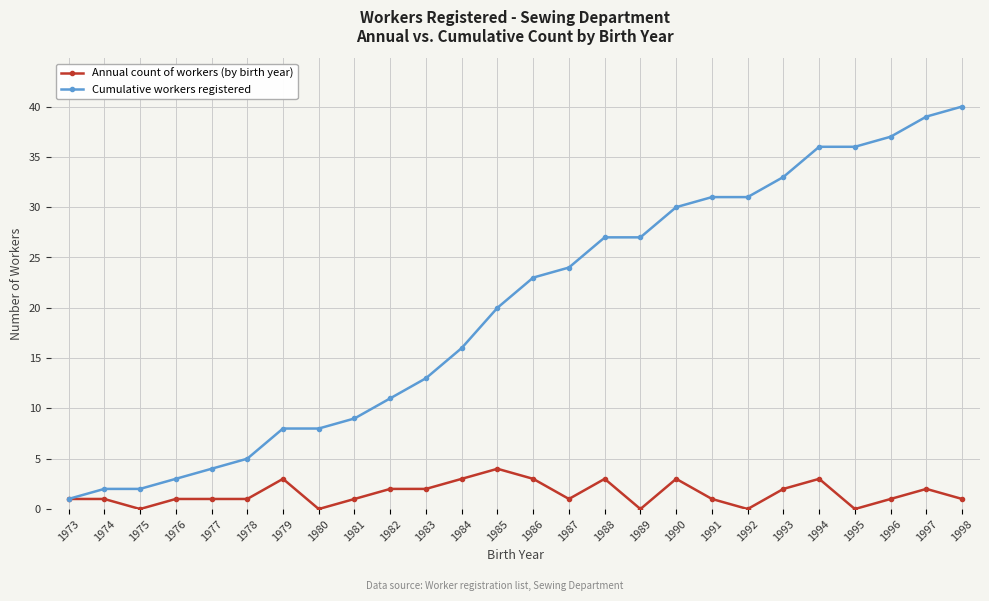

Read the Annual count of workers (by birth year) value at 1985.

4